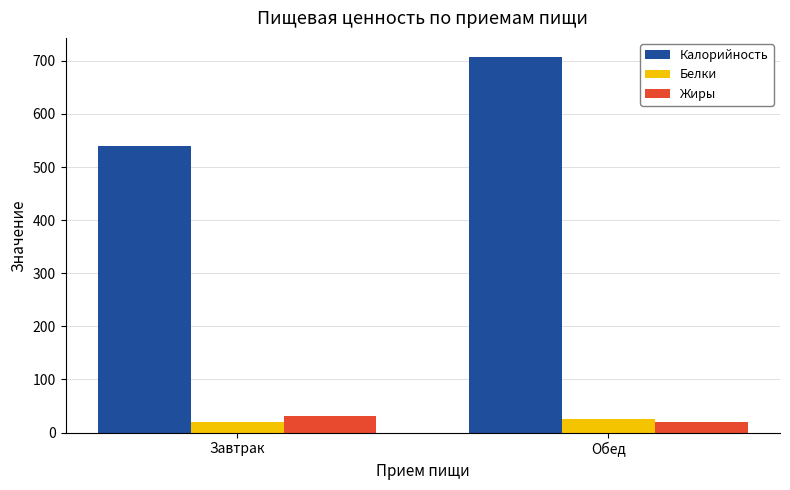

How many bars are there in each group?

3